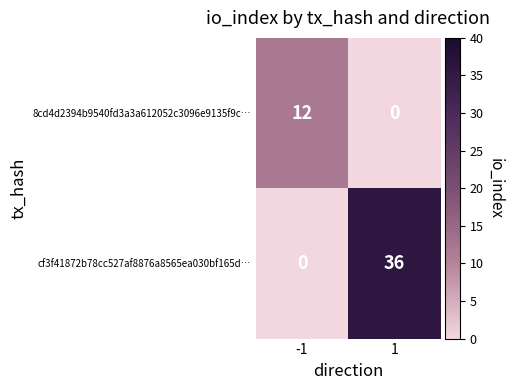

Which series has the largest total across all categories?

cf3f41872b78cc527af8876a8565ea030bf165d…